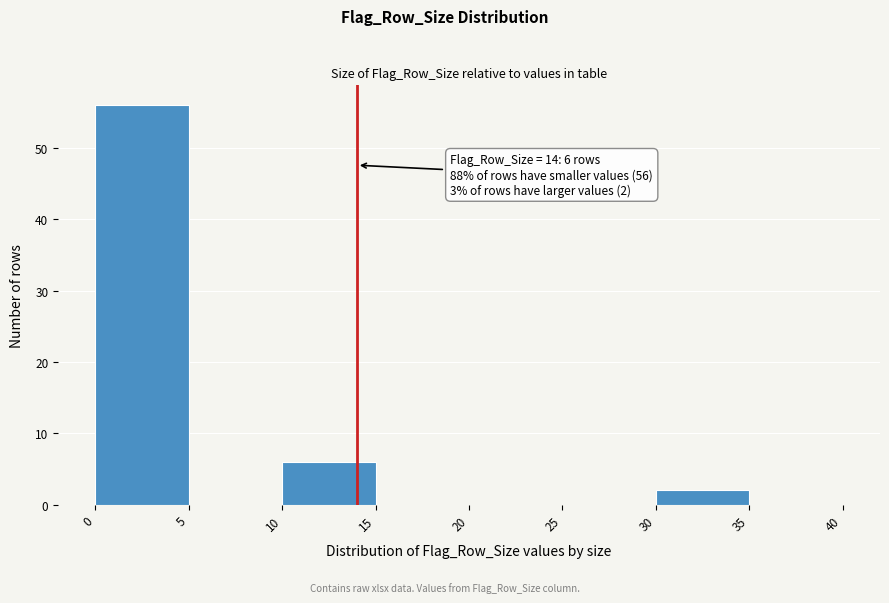

Which range on the x-axis has the tallest bar?

0 to 5